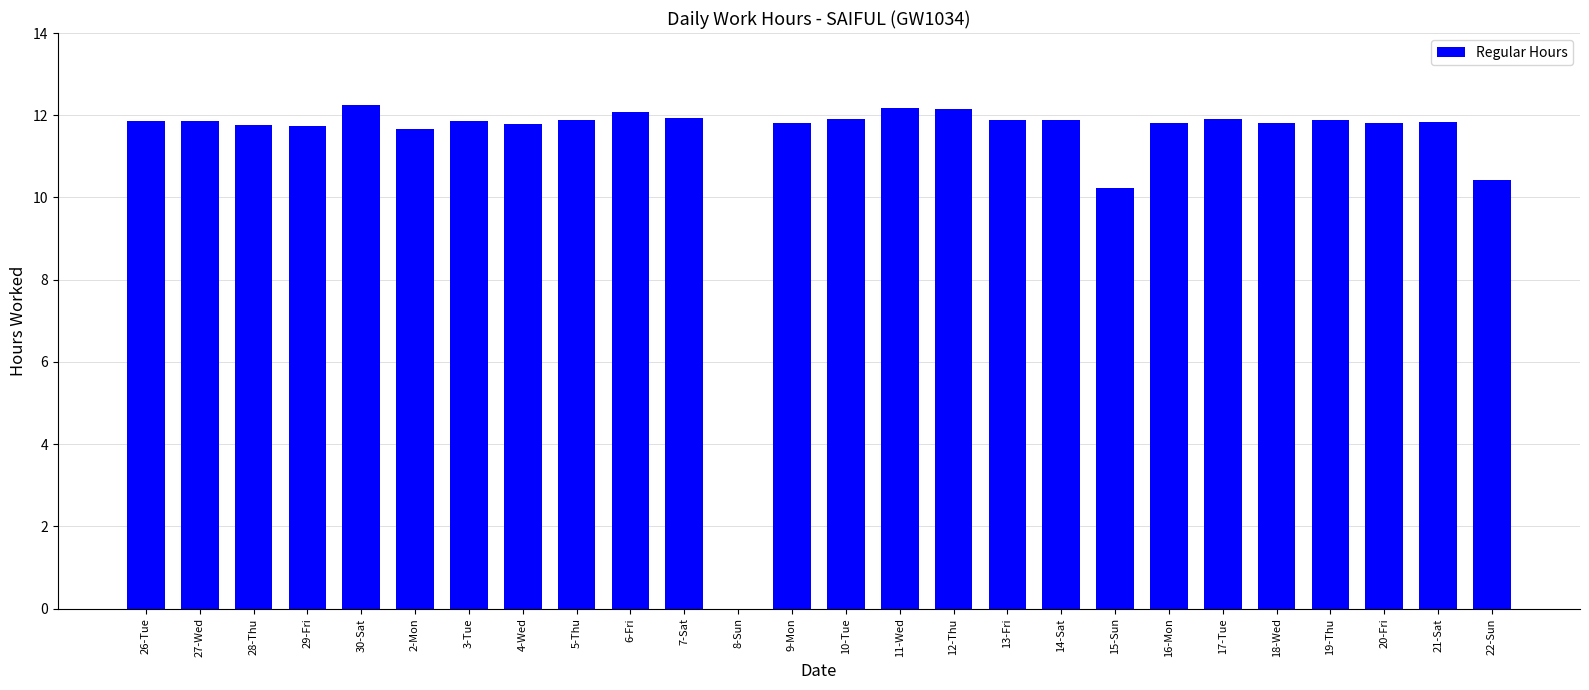

What is the maximum value shown in the chart?

12.3